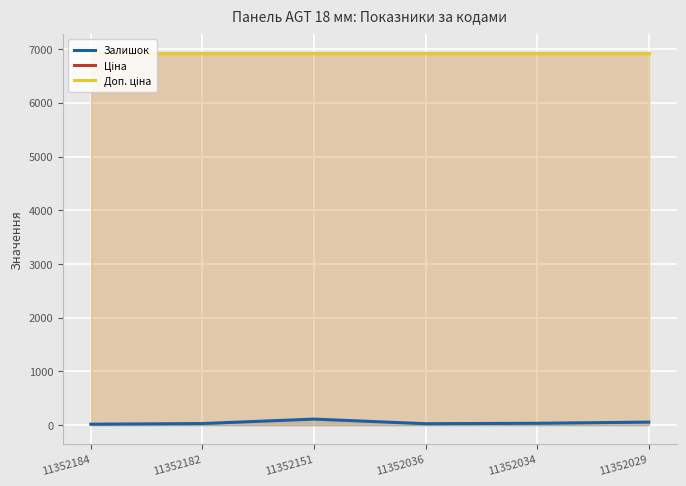

What is the value of the Ціна point at the 3rd from the left?

6929.6